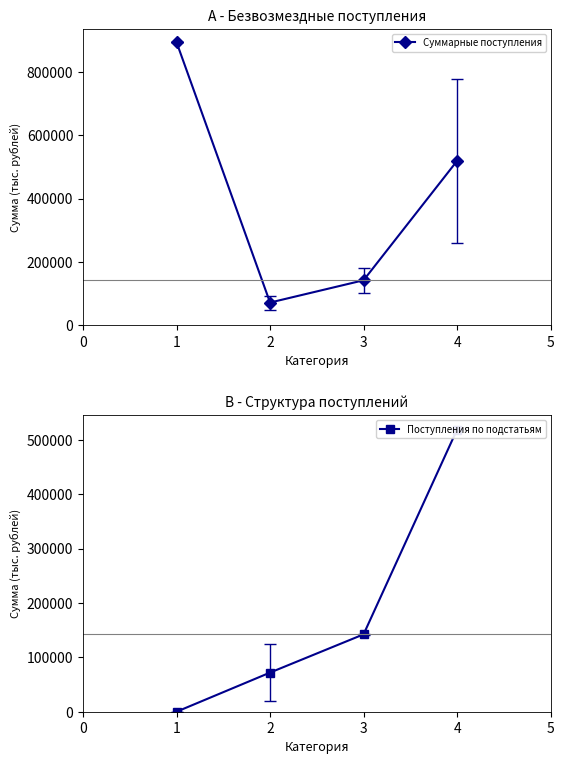

Which series has the largest range (max minus min)?

Суммарные поступления